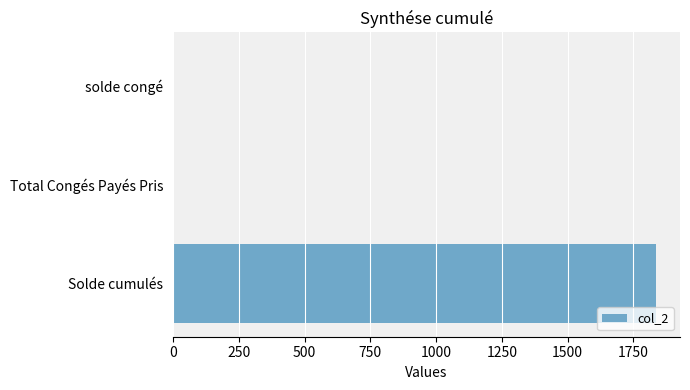

Where is the data nearest to the value 918?

solde congé